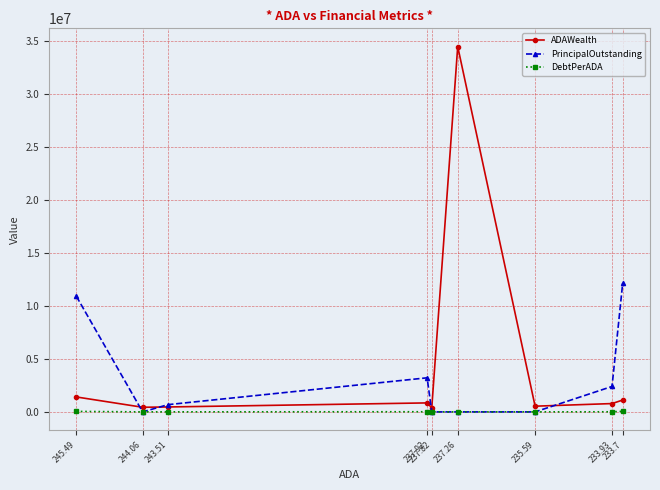

Which has a higher value, 245.49 or 237.82?

245.49